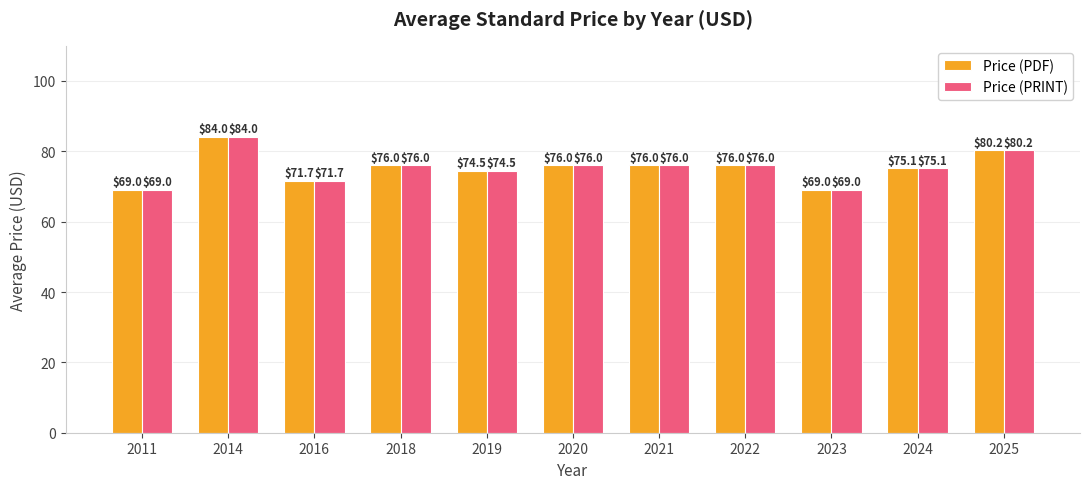

The value of Price (PDF) at 2018 is 17.0. True or false?

False